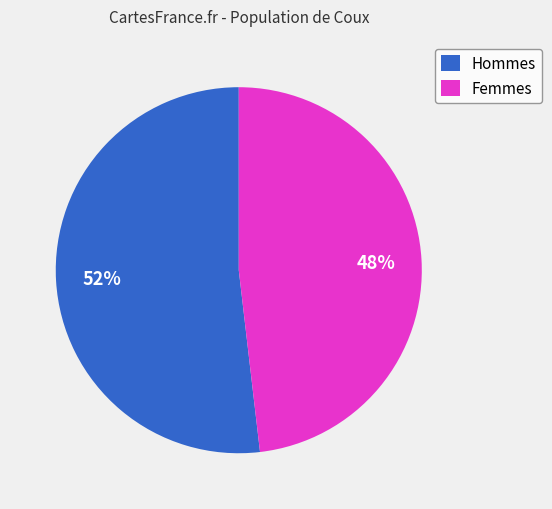

To the nearest percent, what is the combined percentage of Femmes and Hommes?

100%